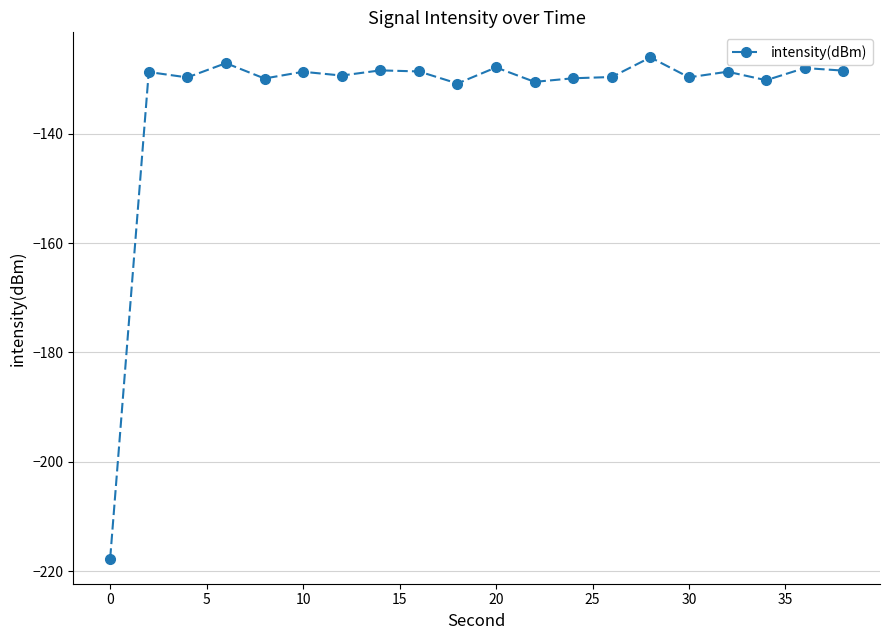

True or false: the data has more than 0 interior local peaks.

True